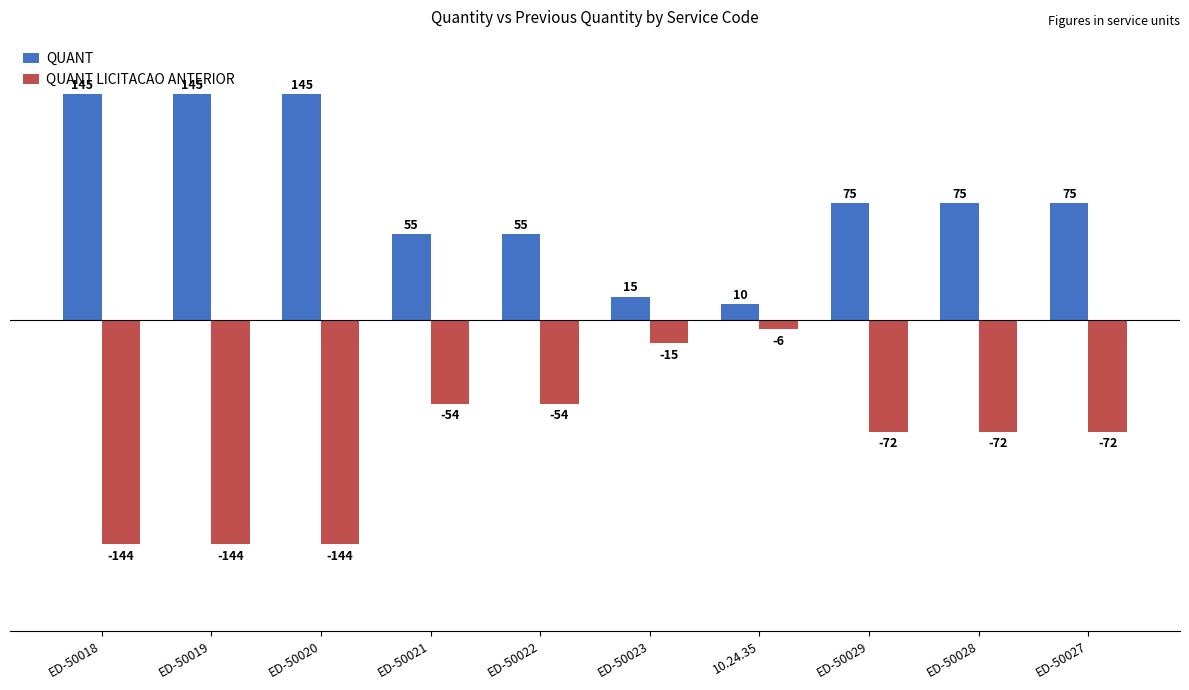

How many bars are there in total?

20